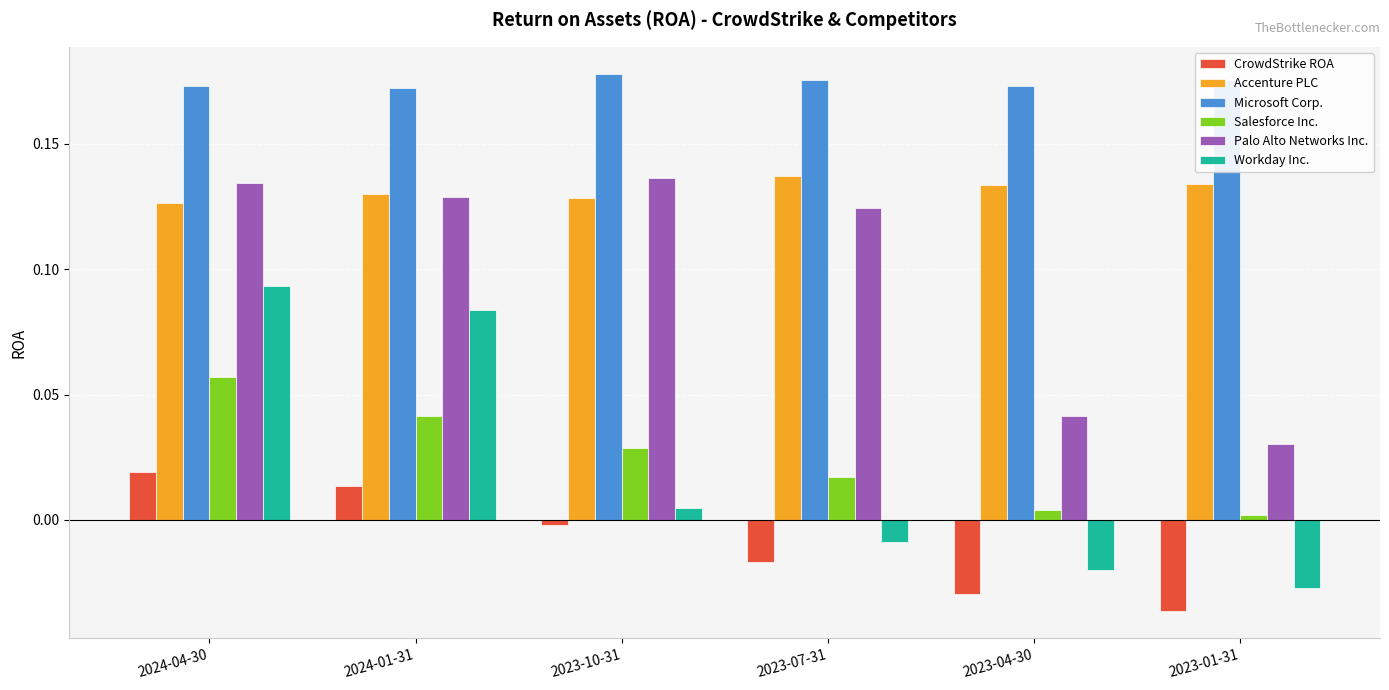

How many data points does each series have?

6